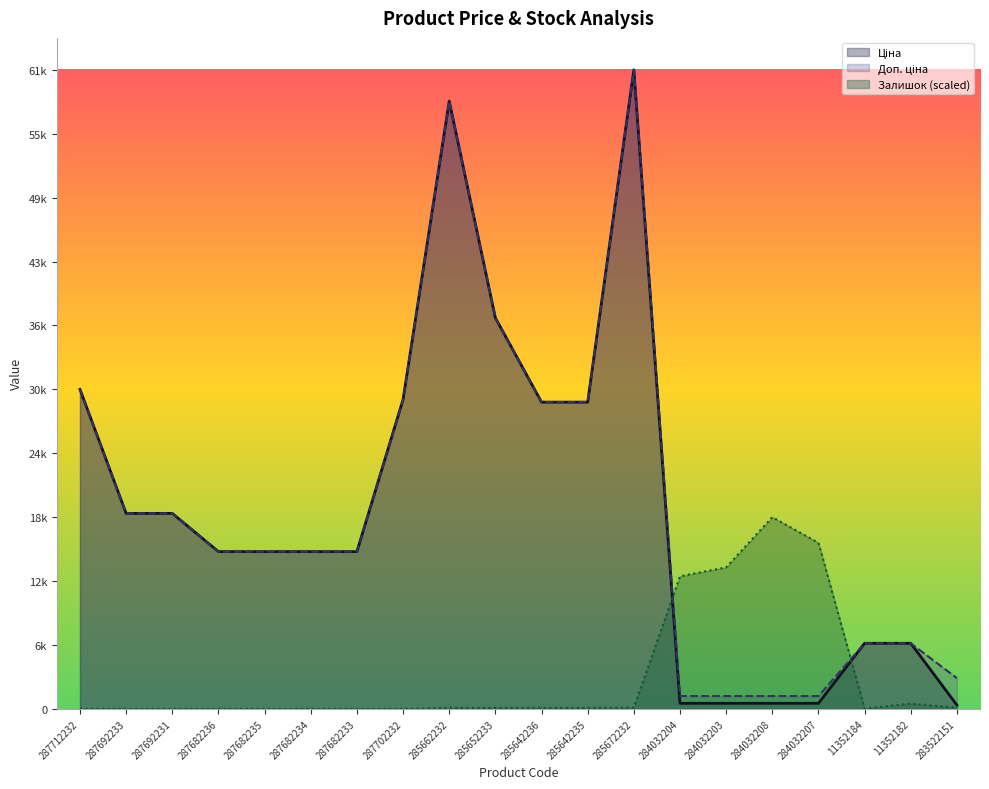

What is the label of the 1st point from the right?

283522151